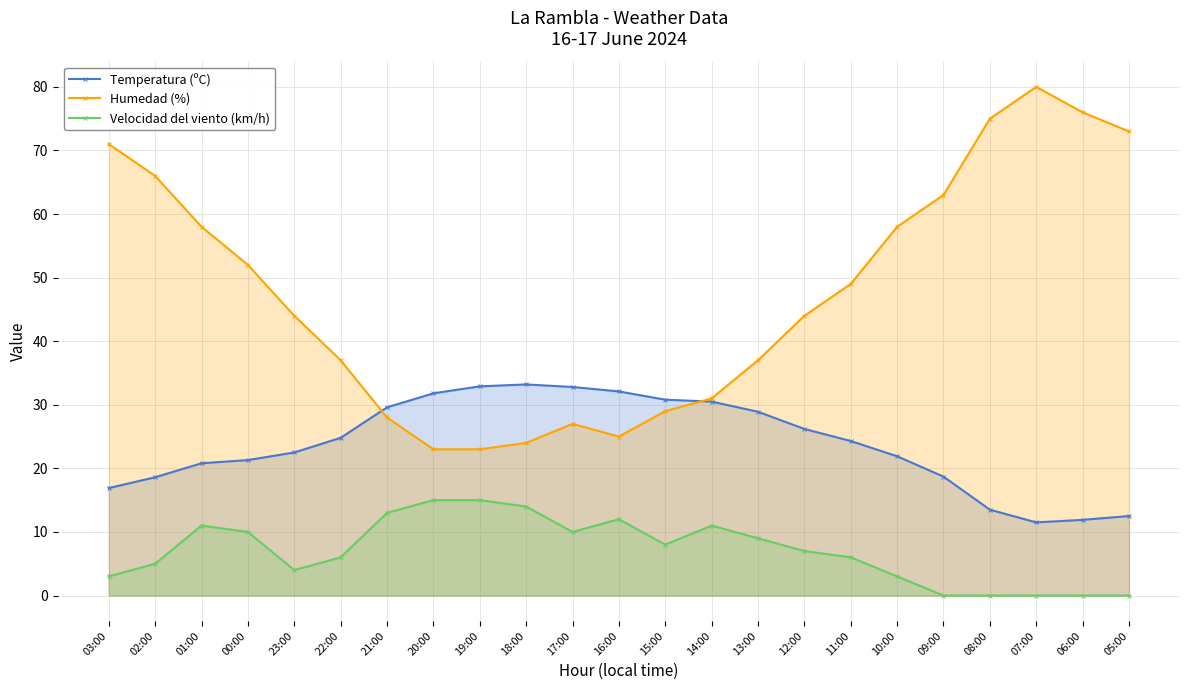

The value of Temperatura (ºC) at 06:00 is 11.9. True or false?

True